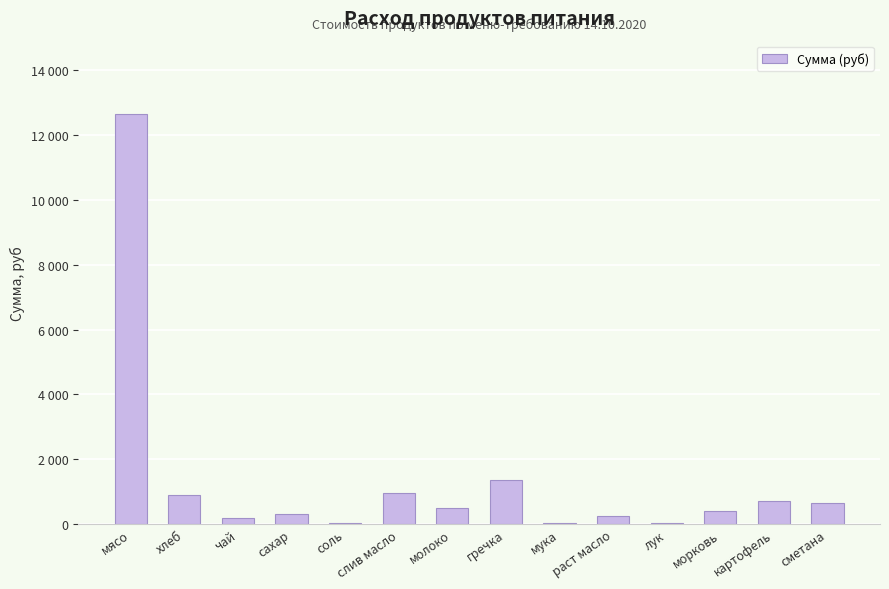

What position from the left is лук?

11